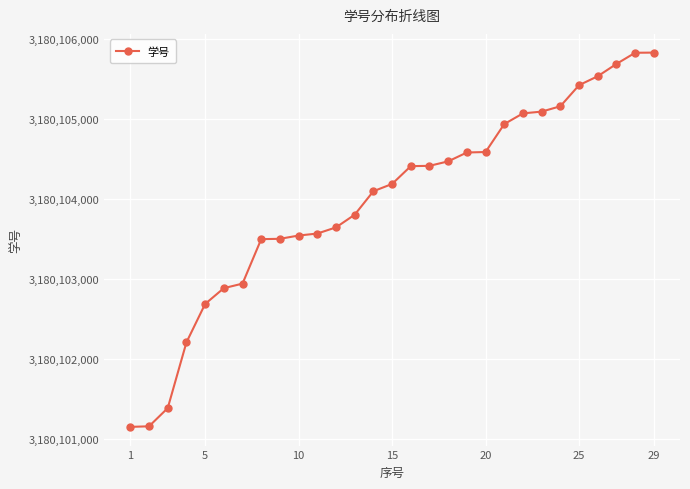

What is the minimum value shown in the chart?

3180101148